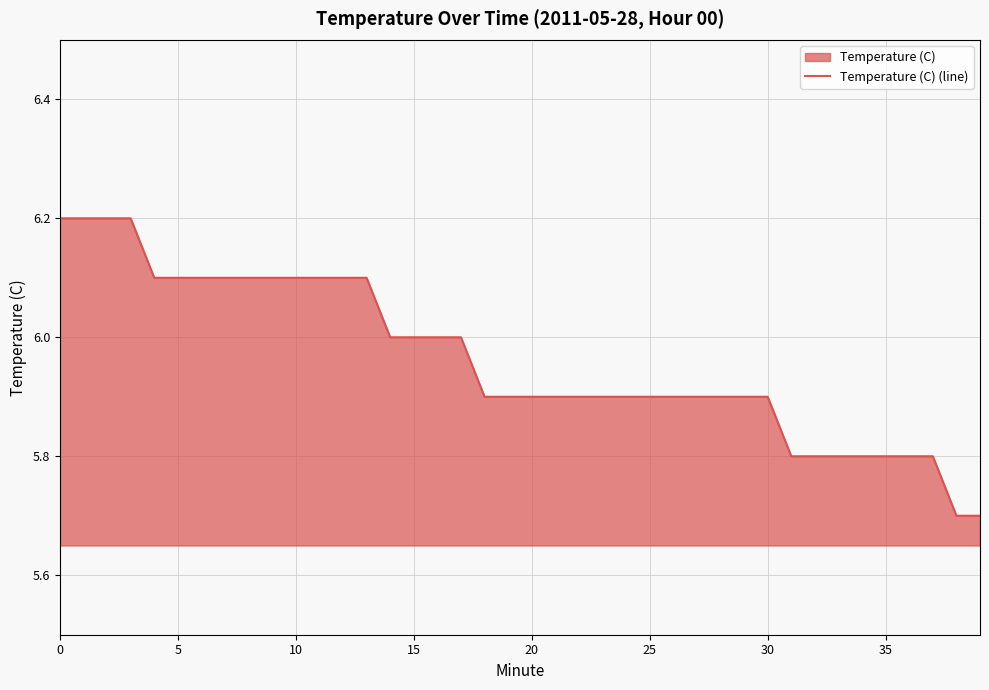

True or false: the data has more than 0 interior local peaks.

False